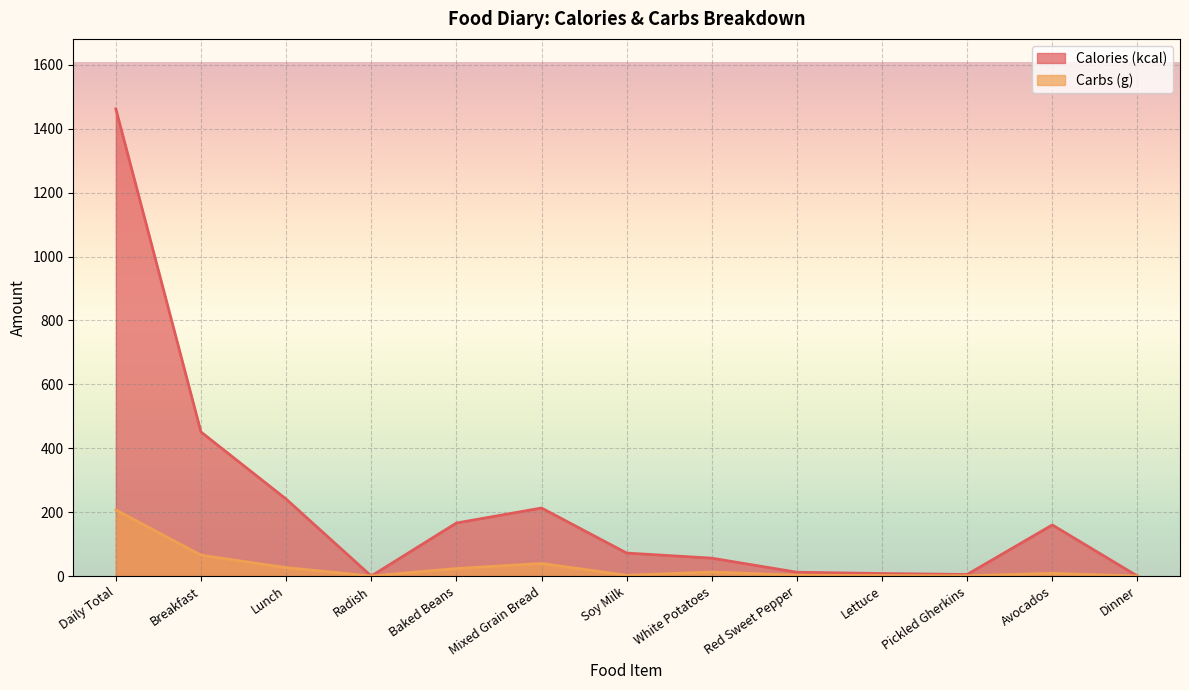

The Calories (kcal) series shows 19.1 at Red Sweet Pepper. True or false?

False